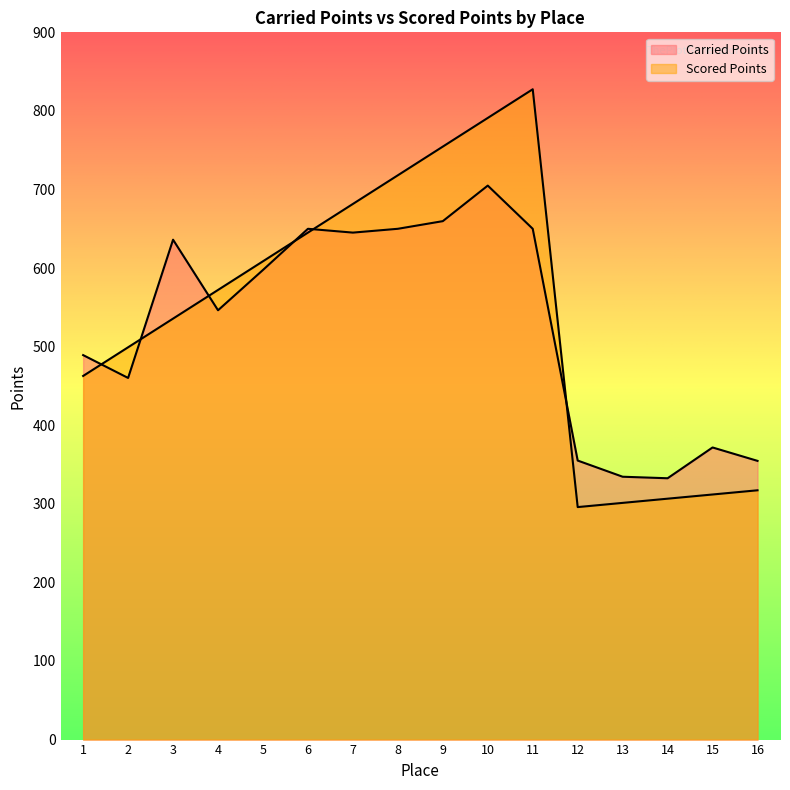

At which label does Carried Points reach its peak?

10